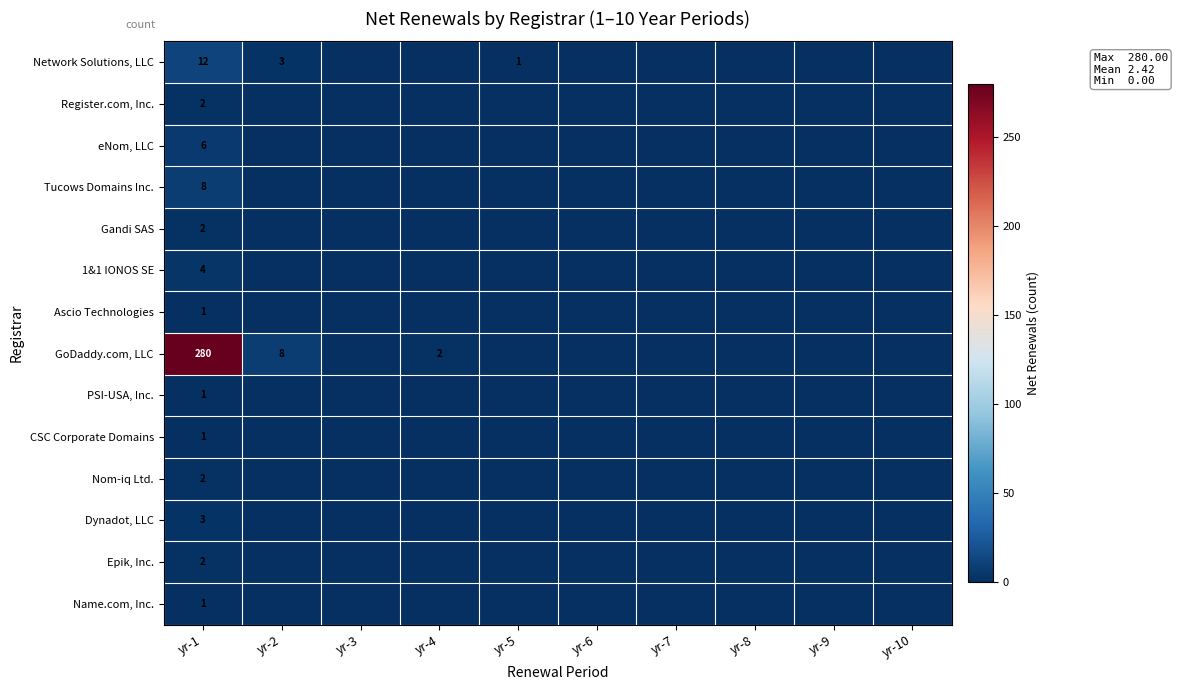

How many distinct data groups are displayed?

14